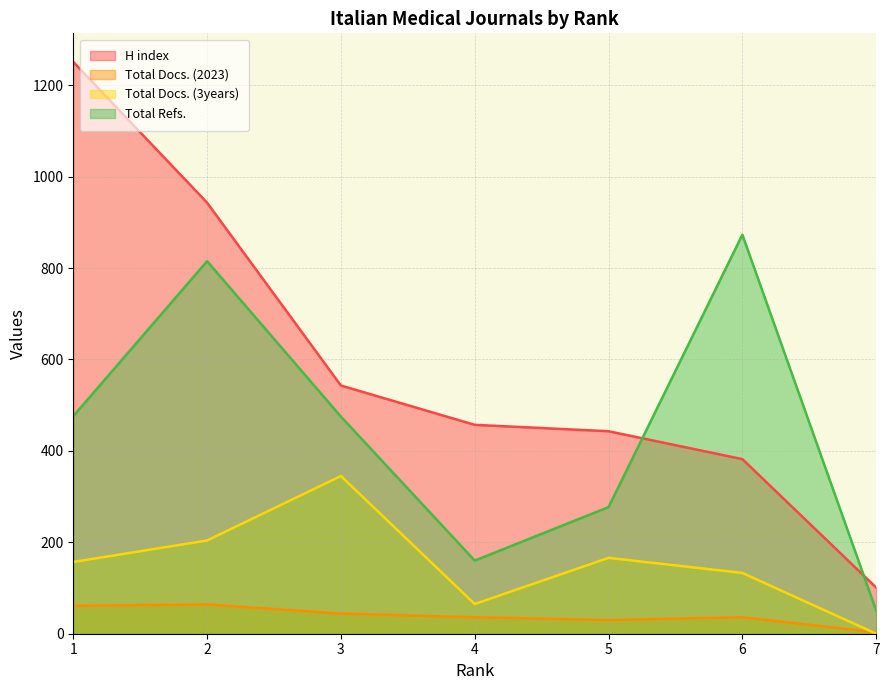

Is the value of Total Refs. at 4 greater than the value of Total Docs. (2023) at 5?

Yes